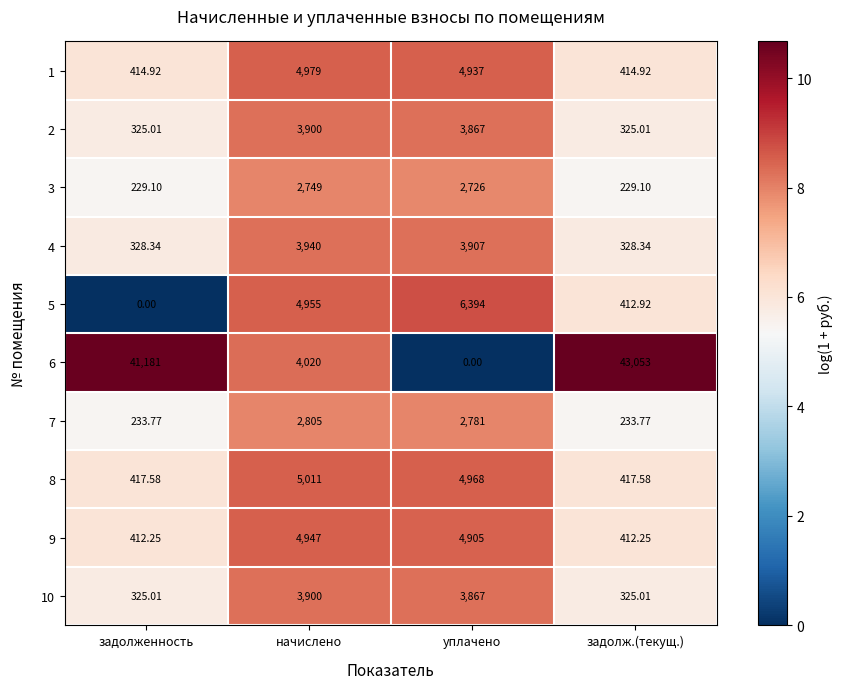

Where does the 4 series first go above 3907?

начислено